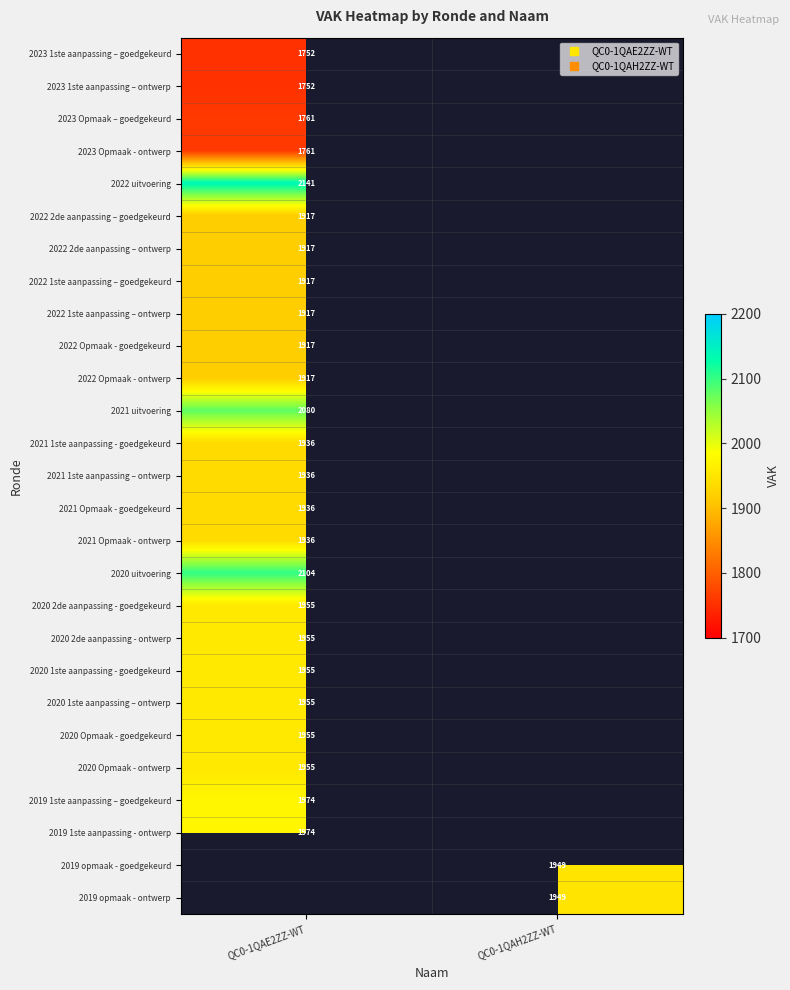

List the labels in order of 2020 Opmaak - ontwerp value, largest first.

QC0-1QAE2ZZ-WT, QC0-1QAH2ZZ-WT